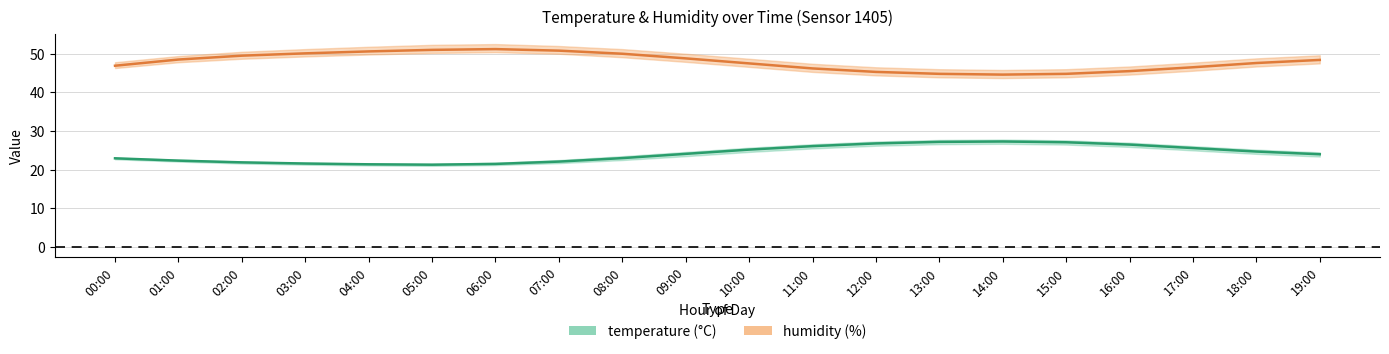

What is the maximum value shown in the chart?

51.2